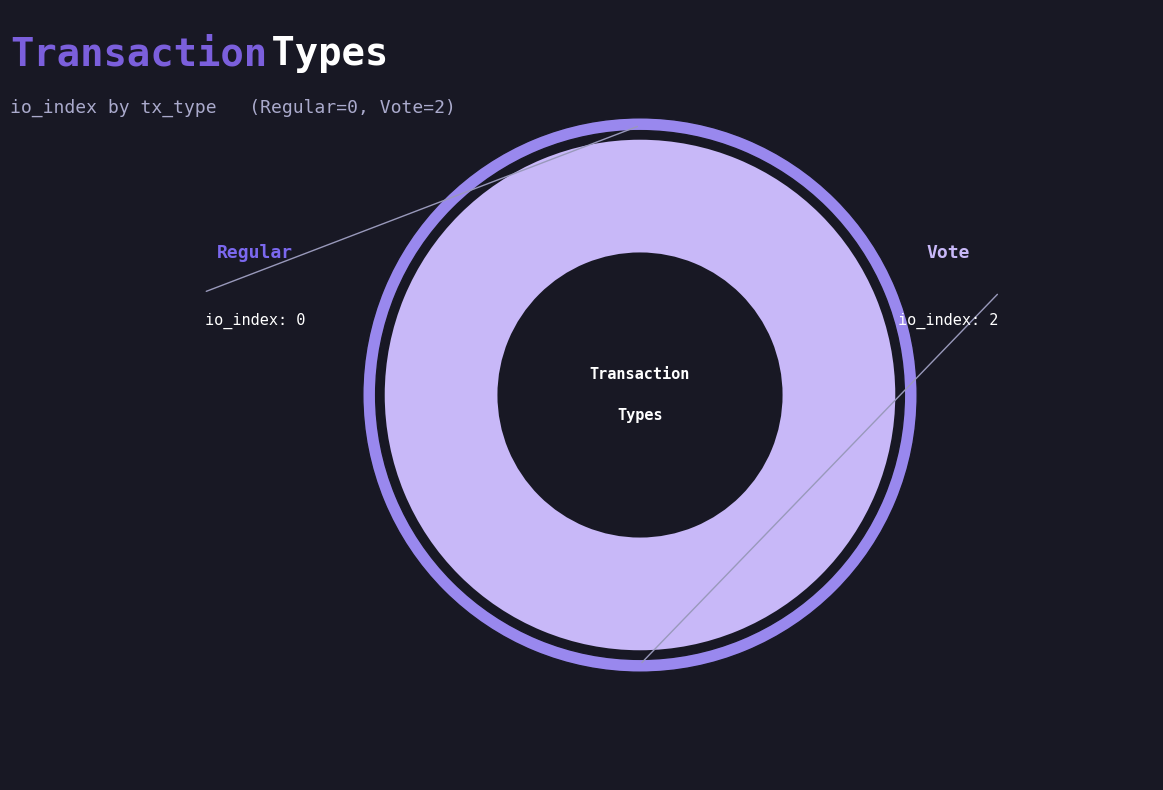

How many segments does this pie chart have?

2